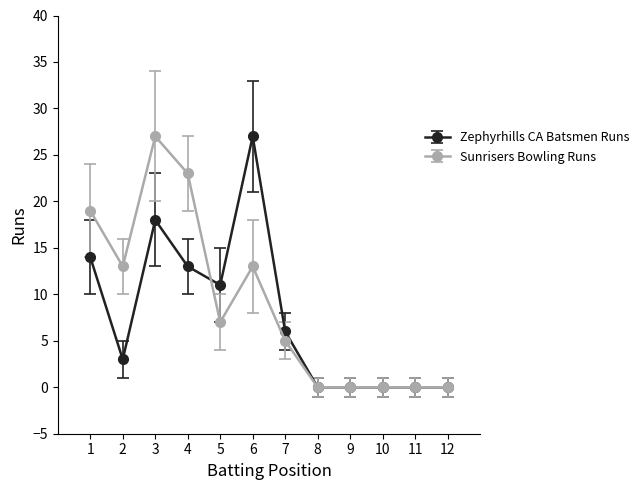

What is the maximum value for Sunrisers Bowling Runs?

27